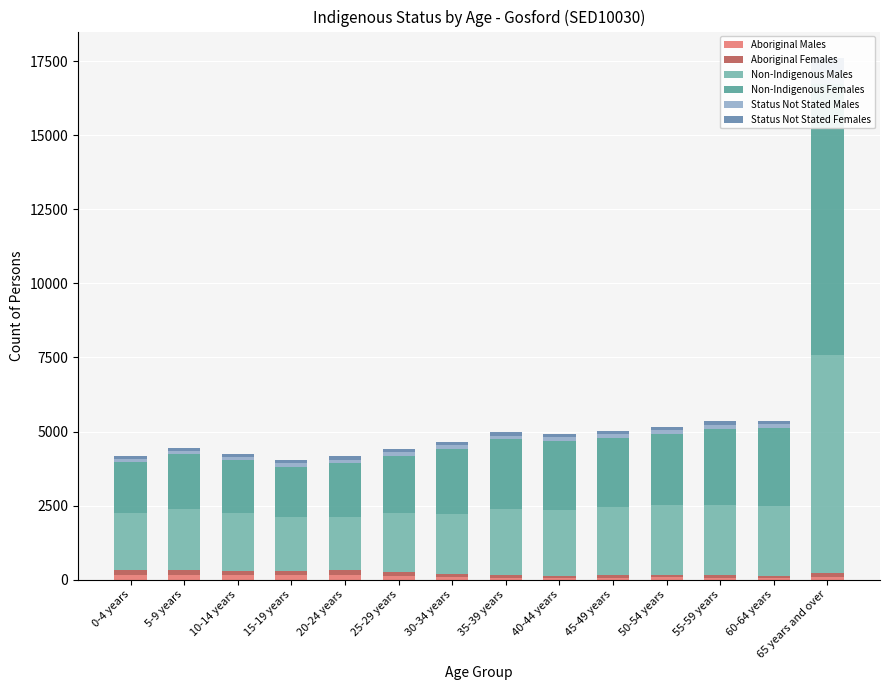

What is the maximum value shown in the chart?

9167